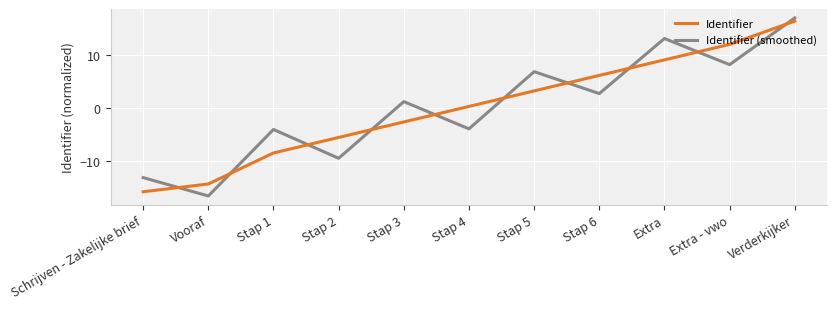

What position from the left is Vooraf?

2